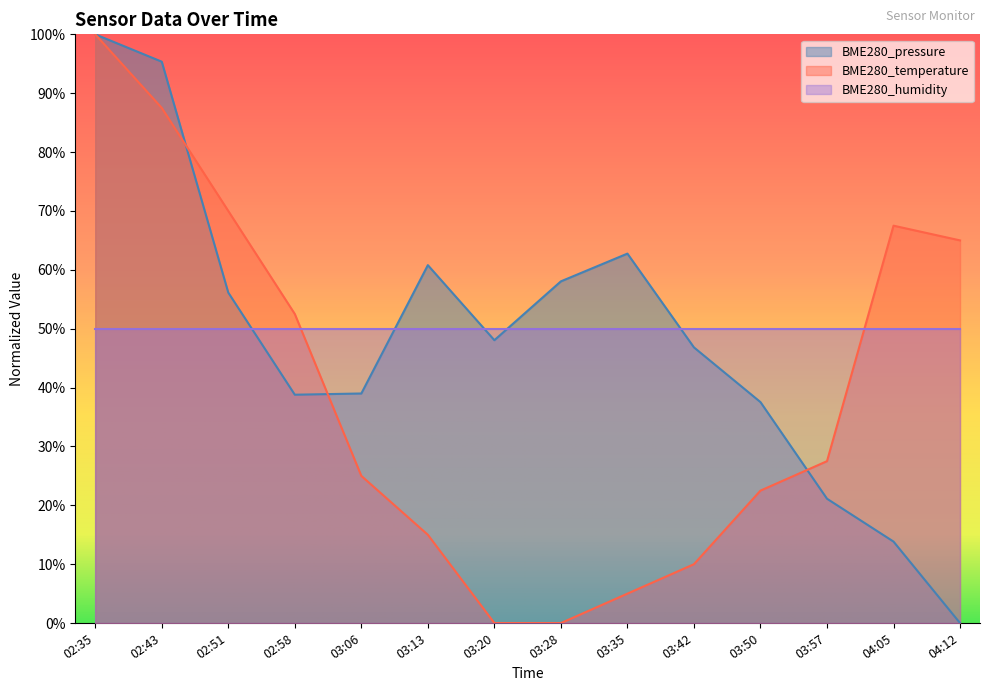

What is the difference between the maximum and minimum values in the BME280_temperature series?

1.0